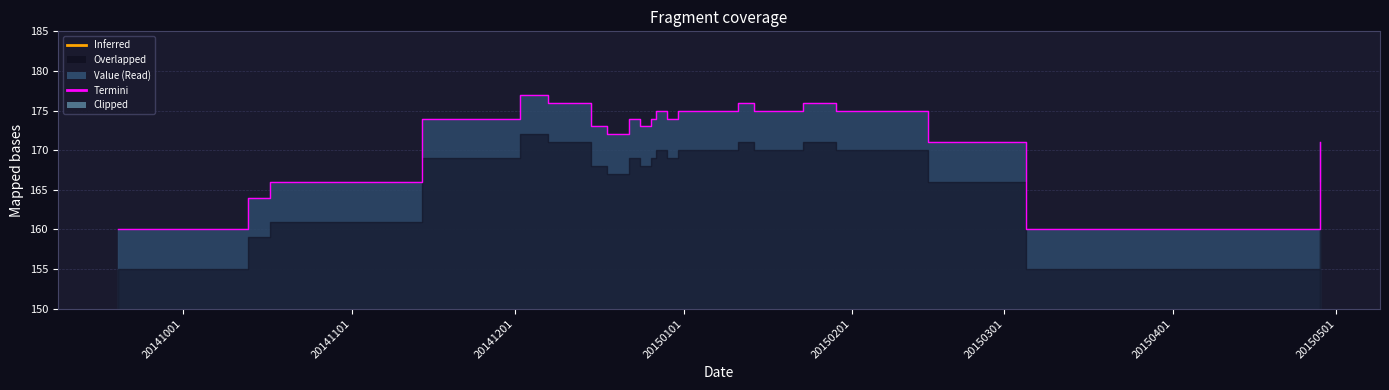

At which label is the value closest to 168?

20141017